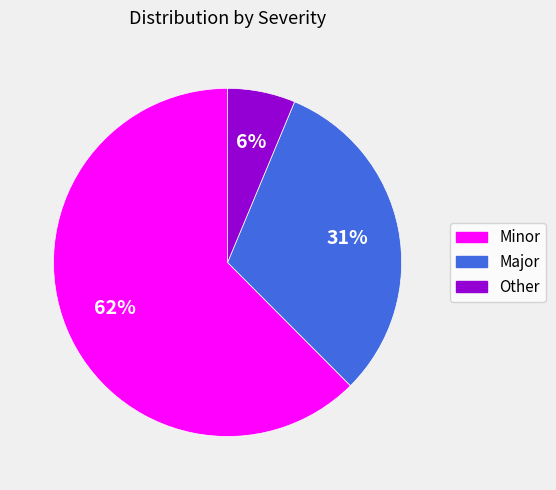

Rank the categories by value from lowest to highest.

Other, Major, Minor